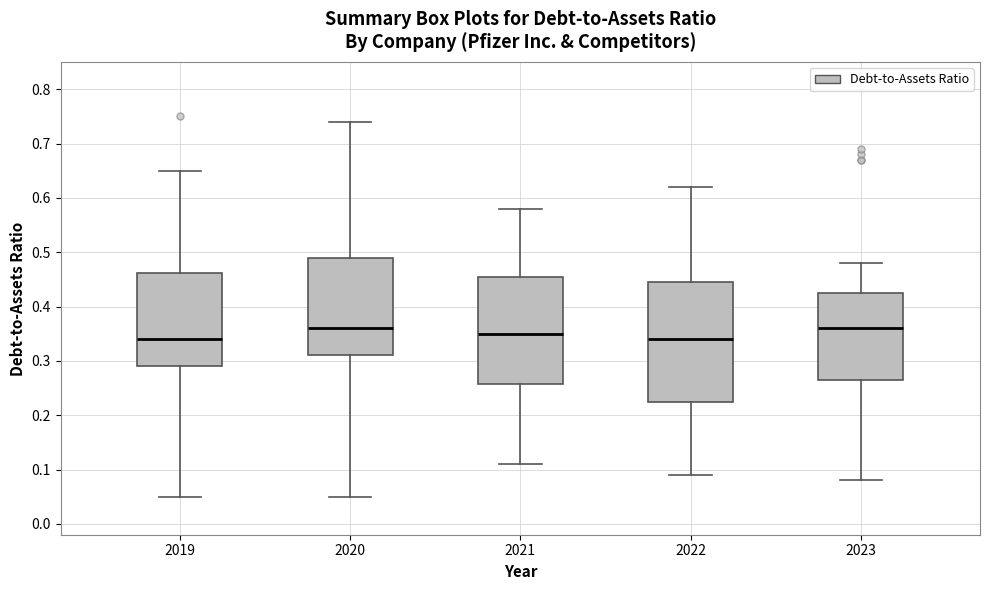

Reading left to right, read every box against the y-axis: the position of its median line, the range the box covers, and the ends of its whiskers. The values are not printed on the chart, so give them approximately, as read against the axis.

2019: median 0.34, box 0.29 to 0.46, whiskers 0.05 to 0.65
2020: median 0.36, box 0.31 to 0.49, whiskers 0.05 to 0.74
2021: median 0.35, box 0.26 to 0.46, whiskers 0.11 to 0.58
2022: median 0.34, box 0.23 to 0.45, whiskers 0.09 to 0.62
2023: median 0.36, box 0.27 to 0.43, whiskers 0.08 to 0.48